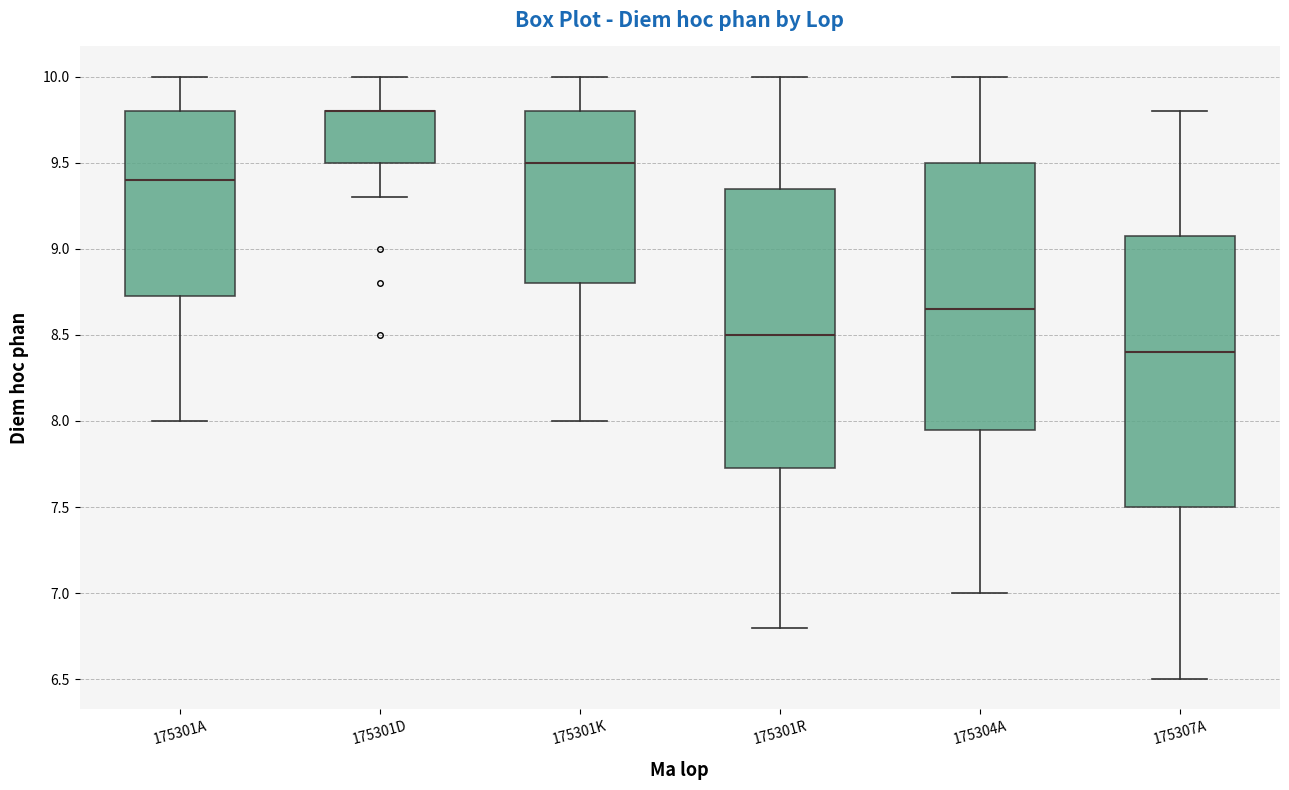

Reading left to right, read every box against the y-axis: the position of its median line, the range the box covers, and the ends of its whiskers. The values are not printed on the chart, so give them approximately, as read against the axis.

175301A: median 9.40, box 8.75 to 9.80, whiskers 8.00 to 10.00
175301D: median 9.80 (drawn on the box's upper edge), box 9.50 to 9.80, whiskers 9.30 to 10.00
175301K: median 9.50, box 8.80 to 9.80, whiskers 8.00 to 10.00
175301R: median 8.50, box 7.75 to 9.35, whiskers 6.80 to 10.00
175304A: median 8.65, box 7.95 to 9.50, whiskers 7.00 to 10.00
175307A: median 8.40, box 7.50 to 9.10, whiskers 6.50 to 9.80